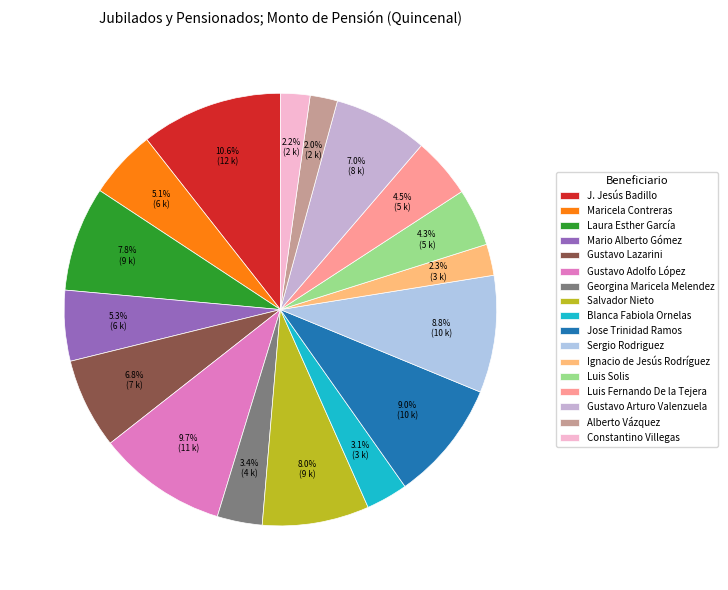

What percentage is the Sergio Rodriguez slice, to the nearest percent?

9%